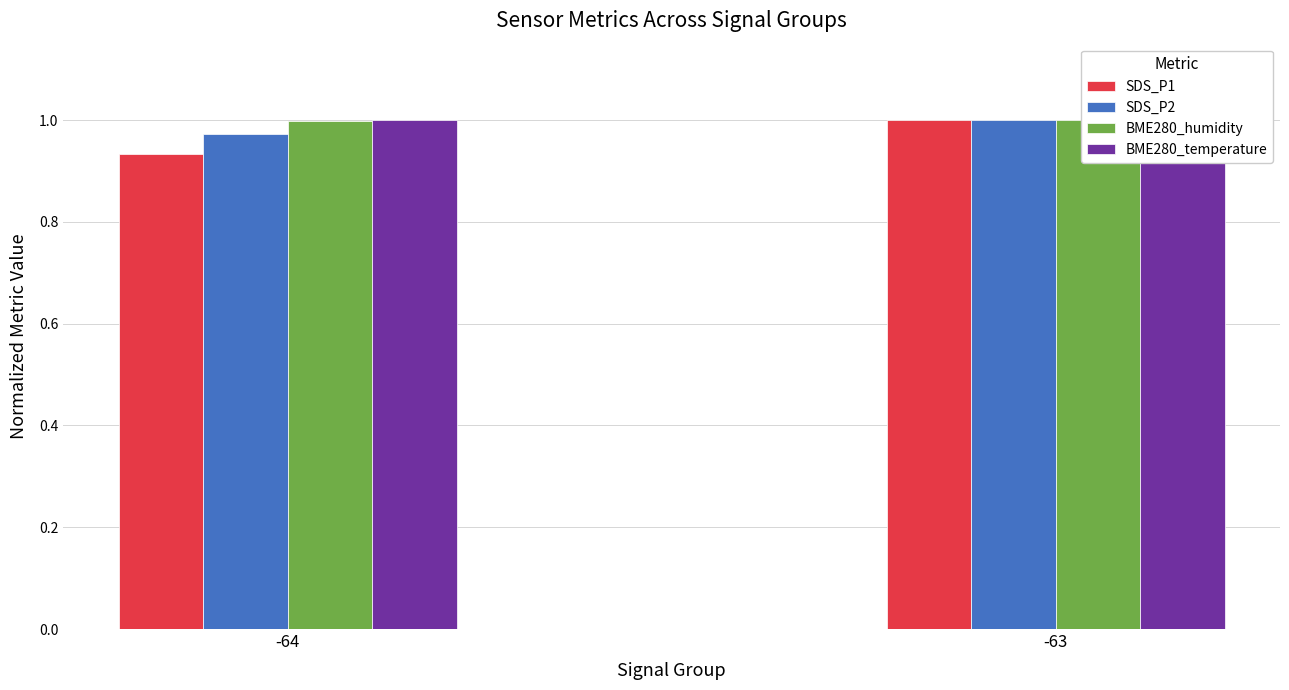

How many bars are there in each group?

4